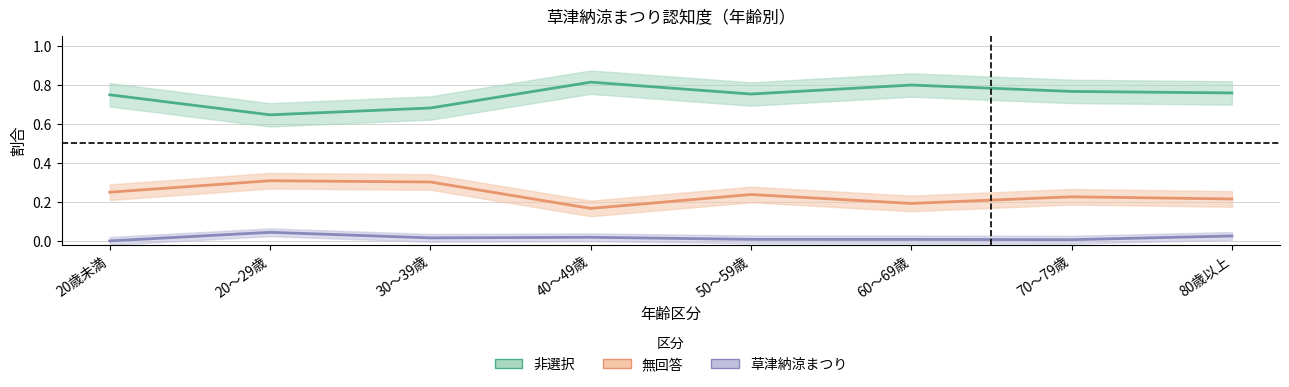

What is the value of the 非選択 point at the 2nd from the left?

0.6